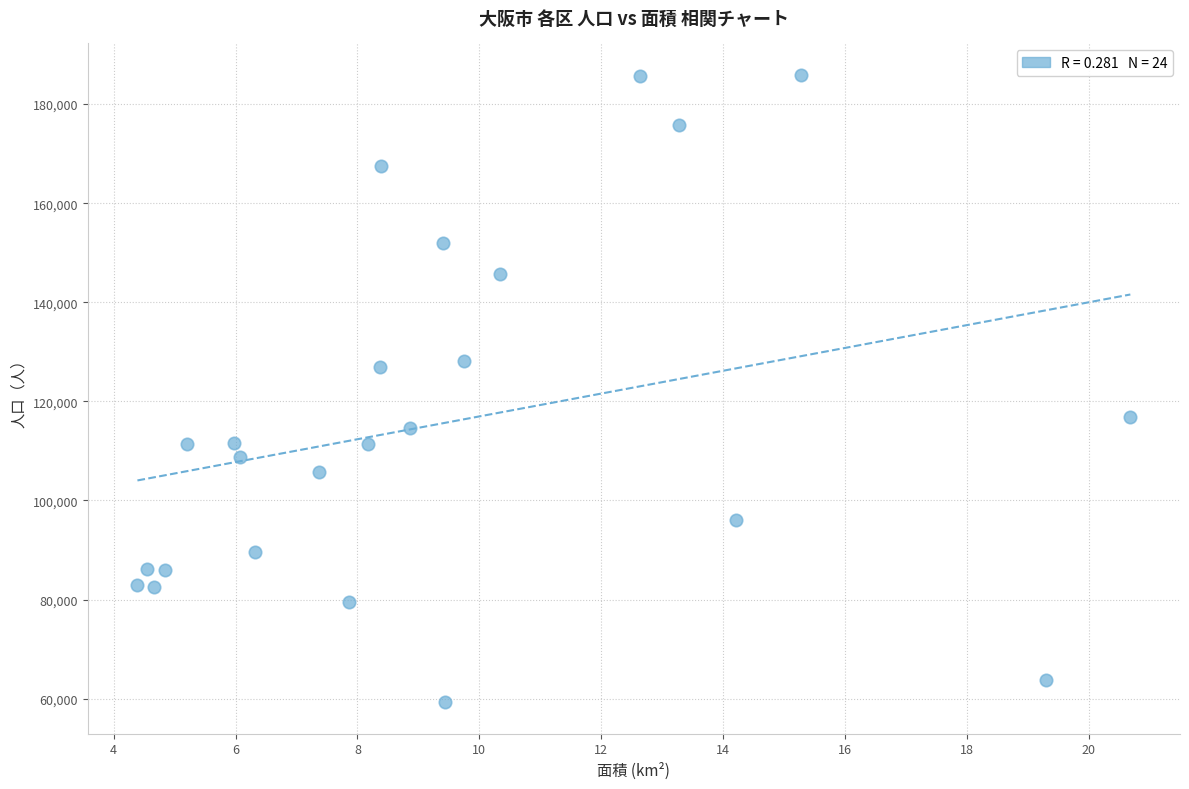

What is the range of Y values (max minus min)?

126621